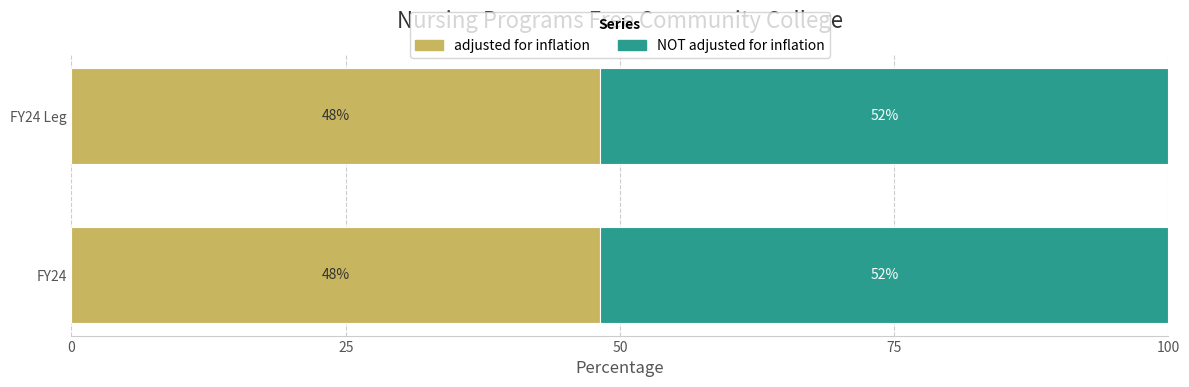

The value of adjusted for inflation at FY24 Leg is 76.2. True or false?

False